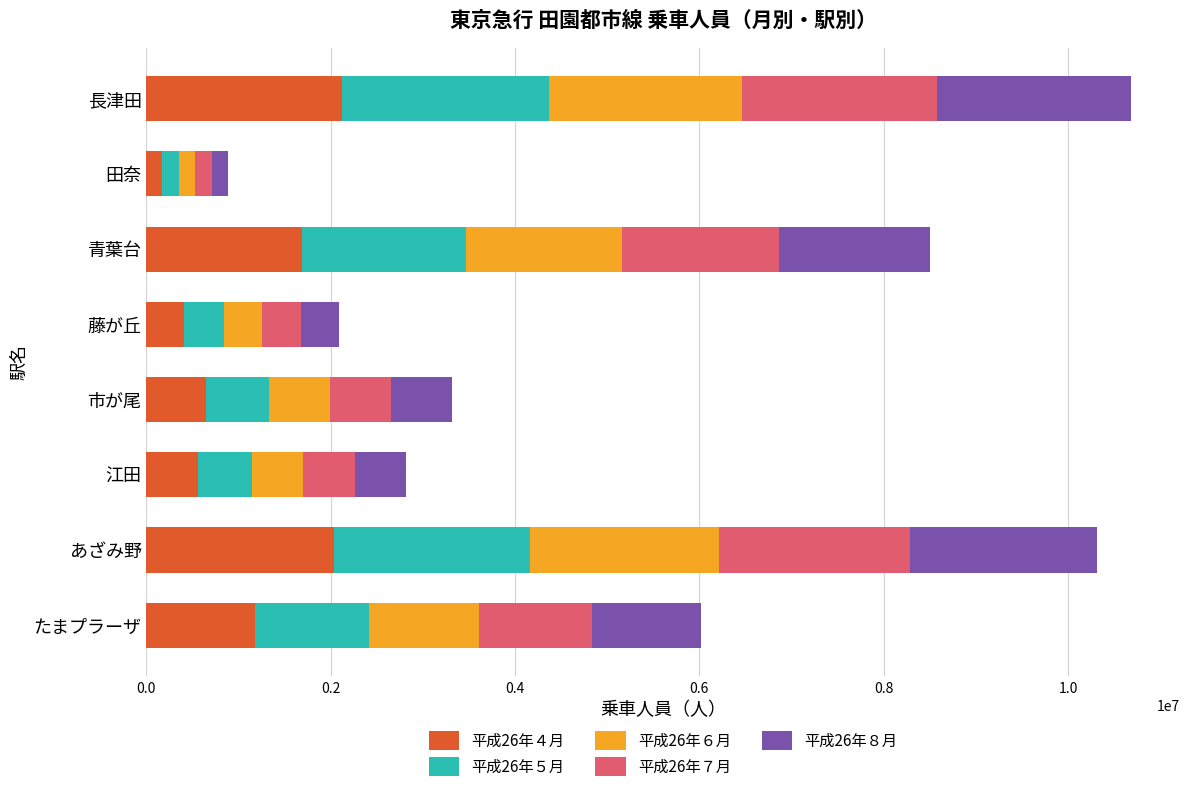

At which label does 平成26年４月 reach its minimum?

田奈